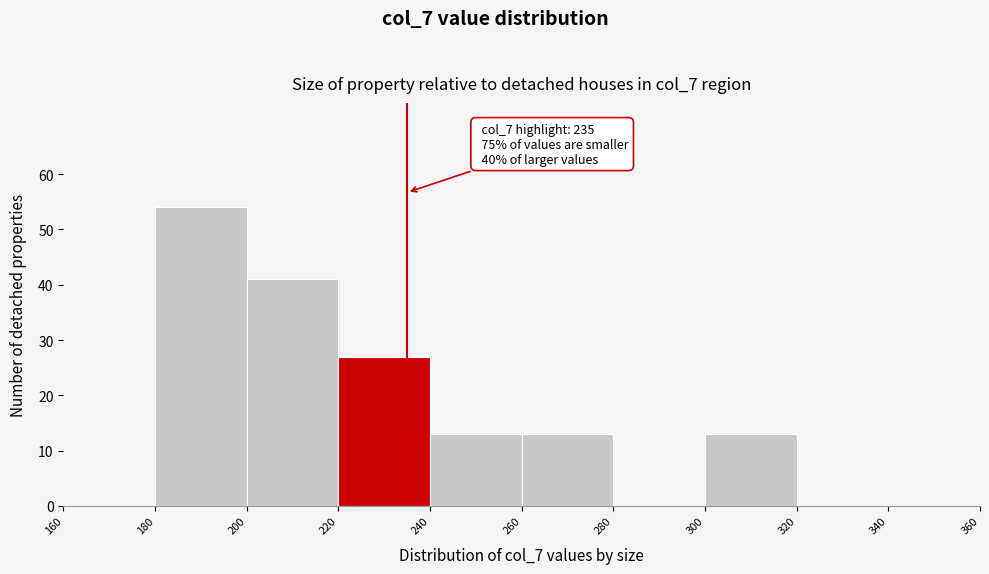

Over which range of the x-axis is the bar tallest?

180 to 200